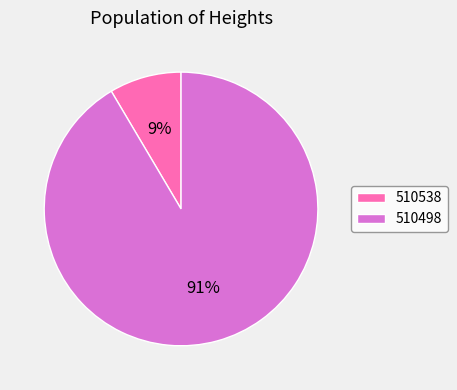

Rank the categories by value from lowest to highest.

510538, 510498